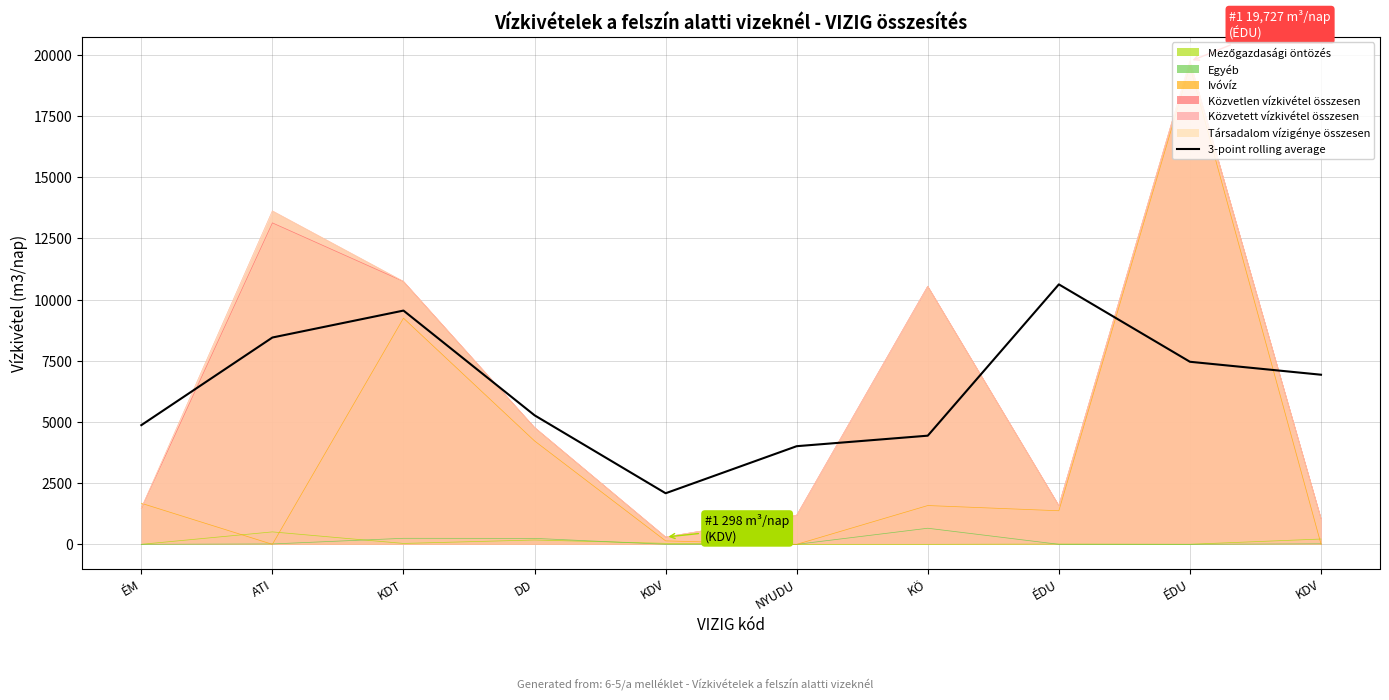

At which label is the value closest to 6352?

KDV